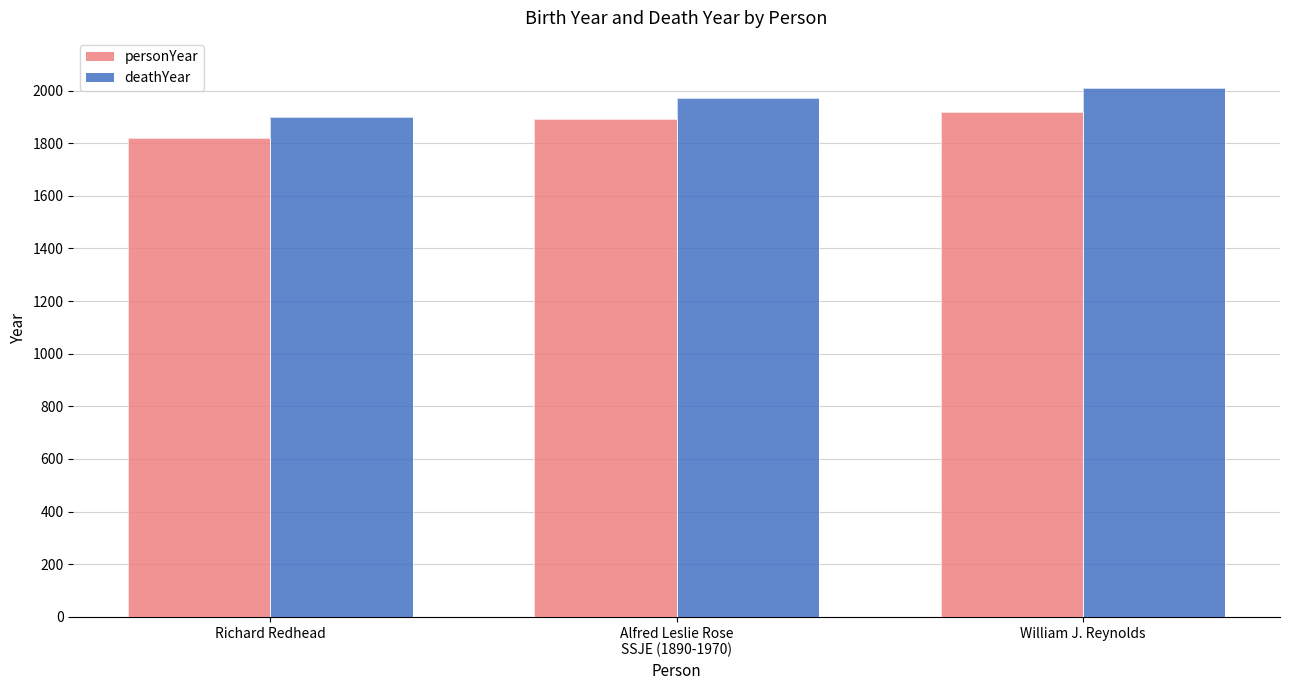

What is the minimum value shown in the chart?

1820